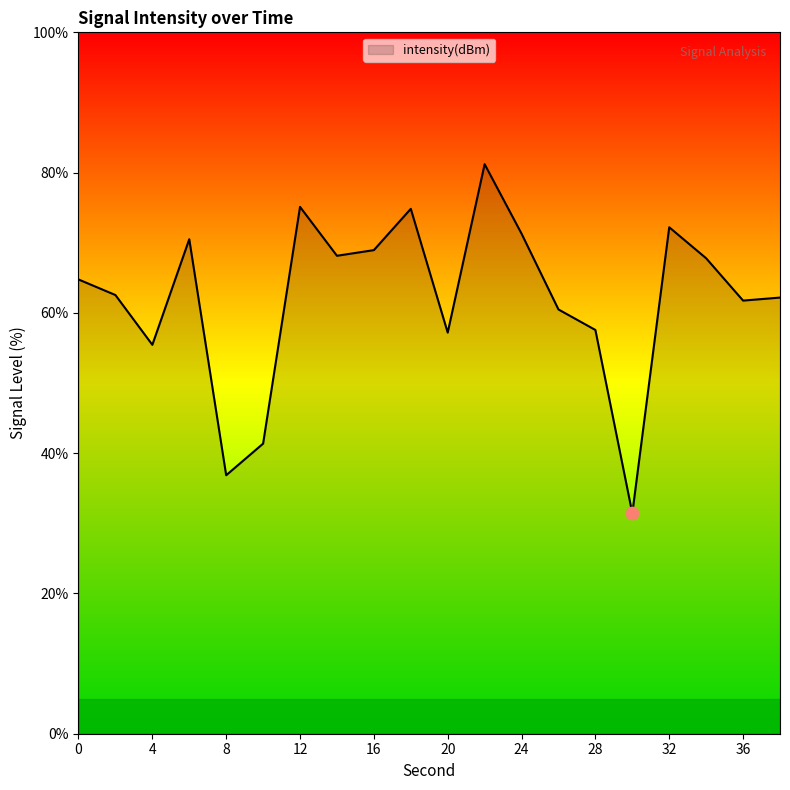

What is the smallest value displayed?

31.4